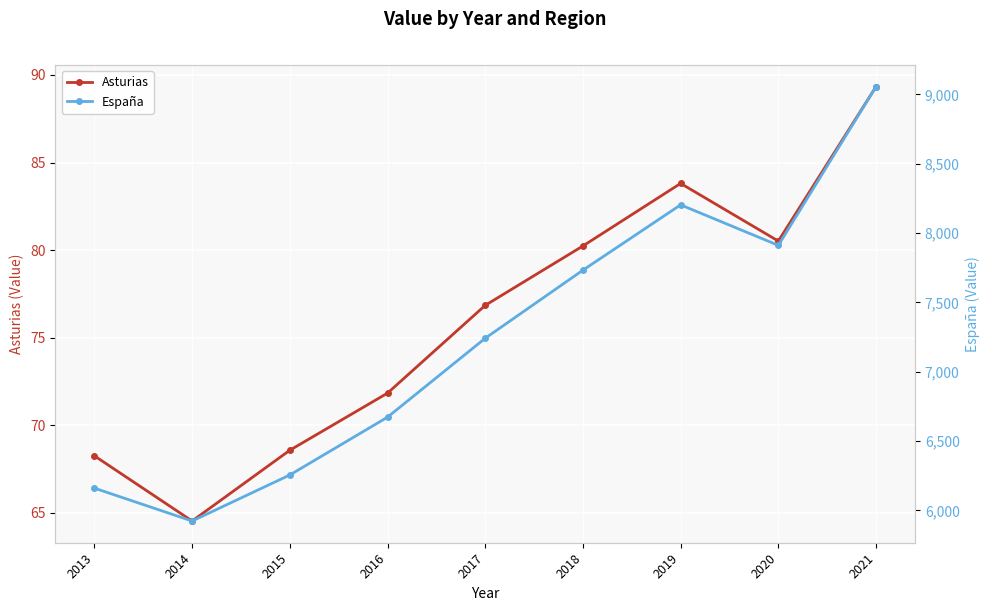

The Asturias series shows 106.1 at 2017. True or false?

False